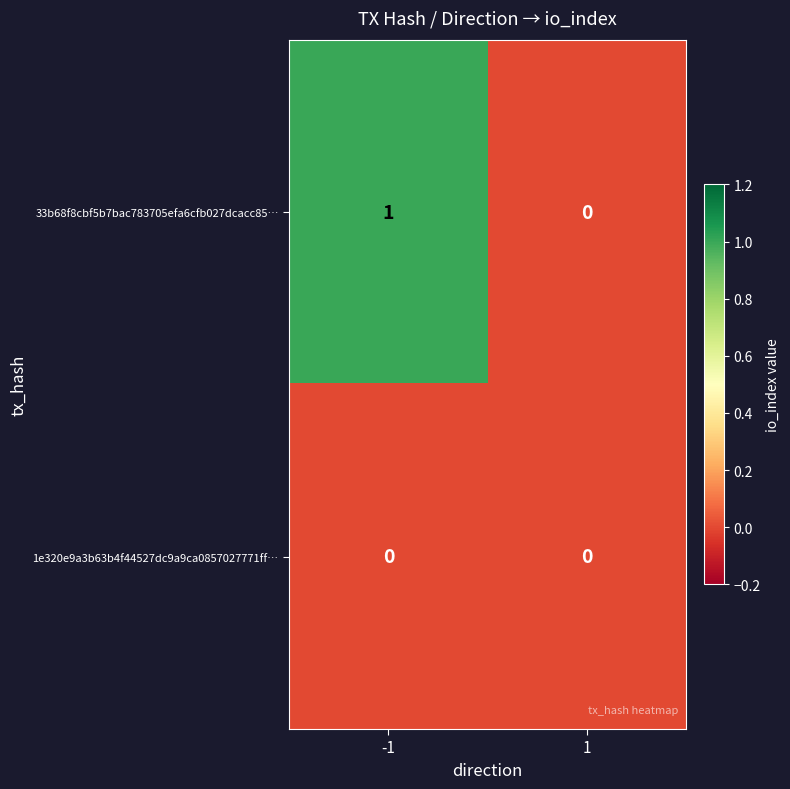

Which series changed the most between -1 and 1?

33b68f8cbf5b7bac783705efa6cfb027dcacc85…